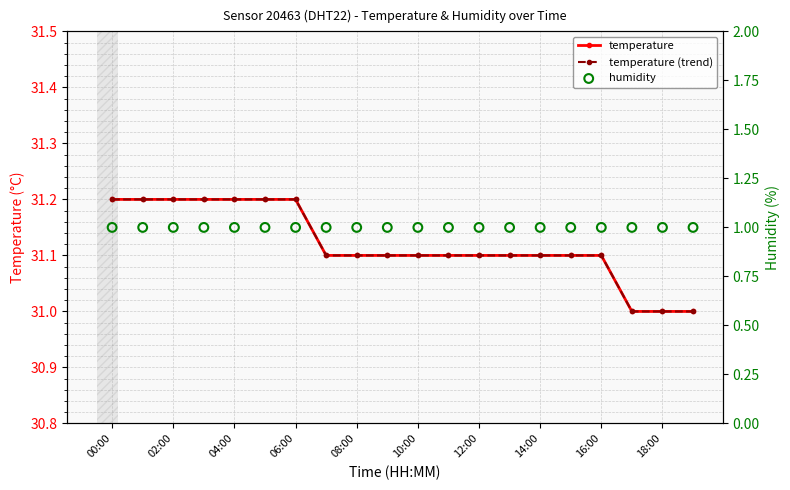

Which series has the largest total across all categories?

temperature